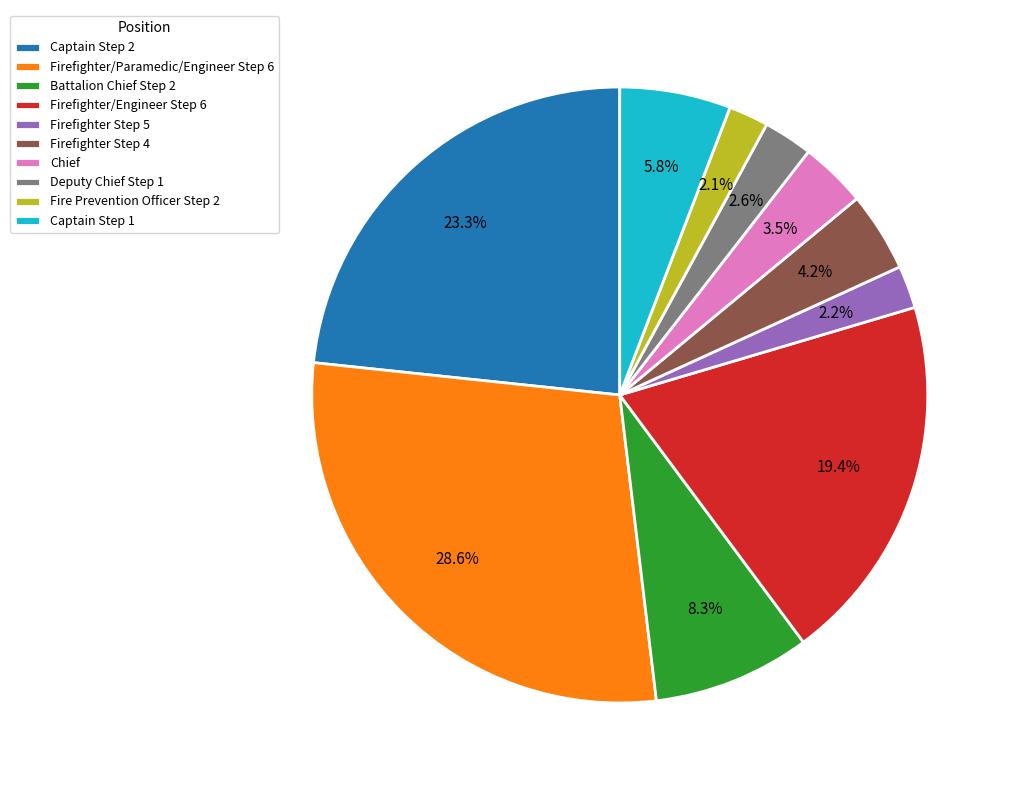

Is it true that Firefighter Step 5 is 2% of the pie?

True